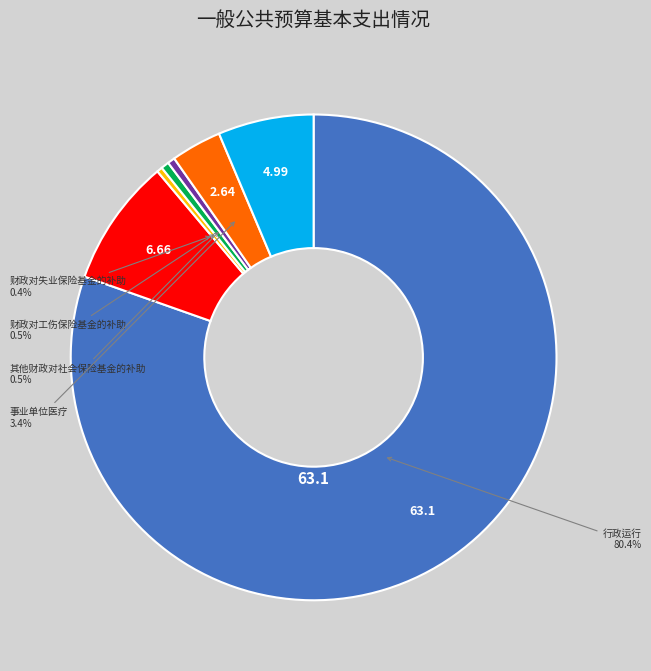

Is there a majority slice in this chart?

Yes